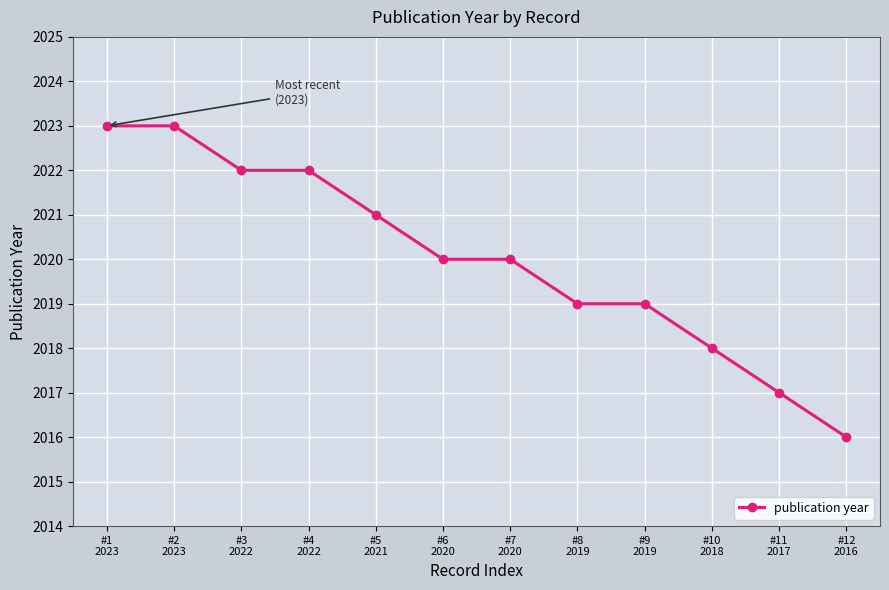

The value at #5
2021 is 2021. True or false?

True